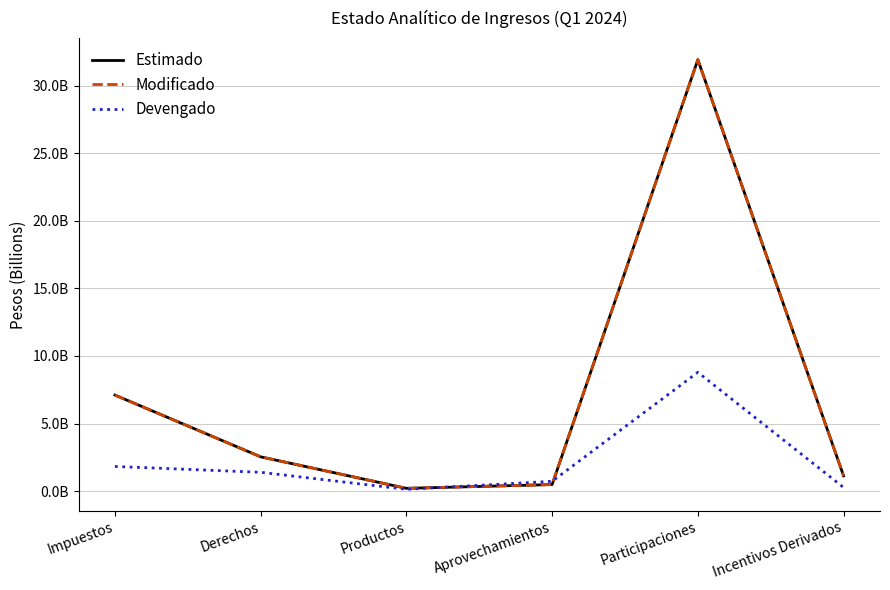

Does the chart display data point markers on the line(s)?

No